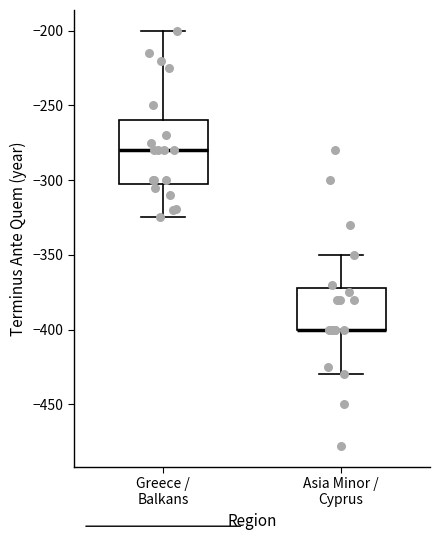

Reading left to right, transcribe this box plot: for each box, give where its median line is, the range the box spans, and where its two whiskers end, as read against the y-axis. The values are not printed on the chart, so give them approximately, as read against the axis.

Greece / Balkans: median -280, box -300 to -260, whiskers -325 to -200
Asia Minor / Cyprus: median -400 (drawn on the box's lower edge), box -400 to -370, whiskers -430 to -350